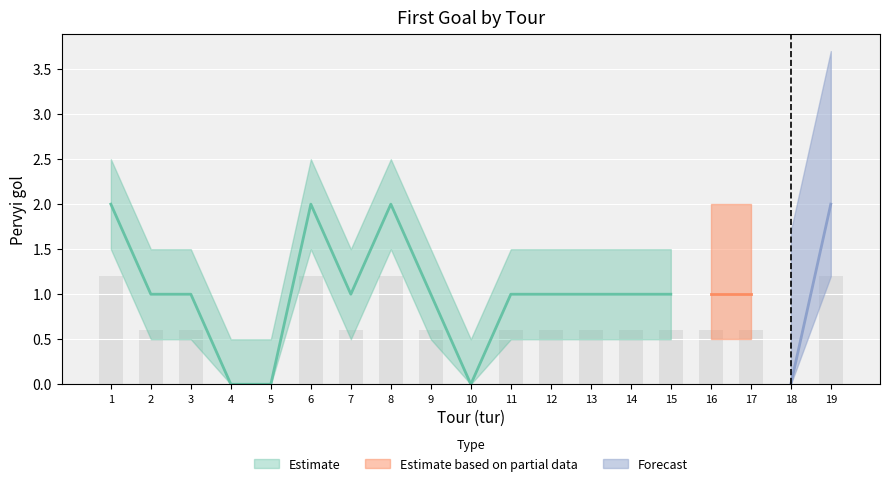

Rank the categories by value from highest to lowest.

1, 6, 8, 19, 2, 3, 7, 9, 11, 12, 13, 14, 15, 16, 17, 4, 5, 10, 18